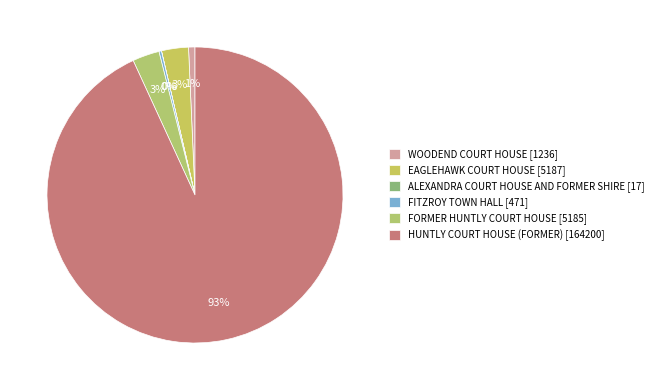

Does any single category account for the majority?

Yes